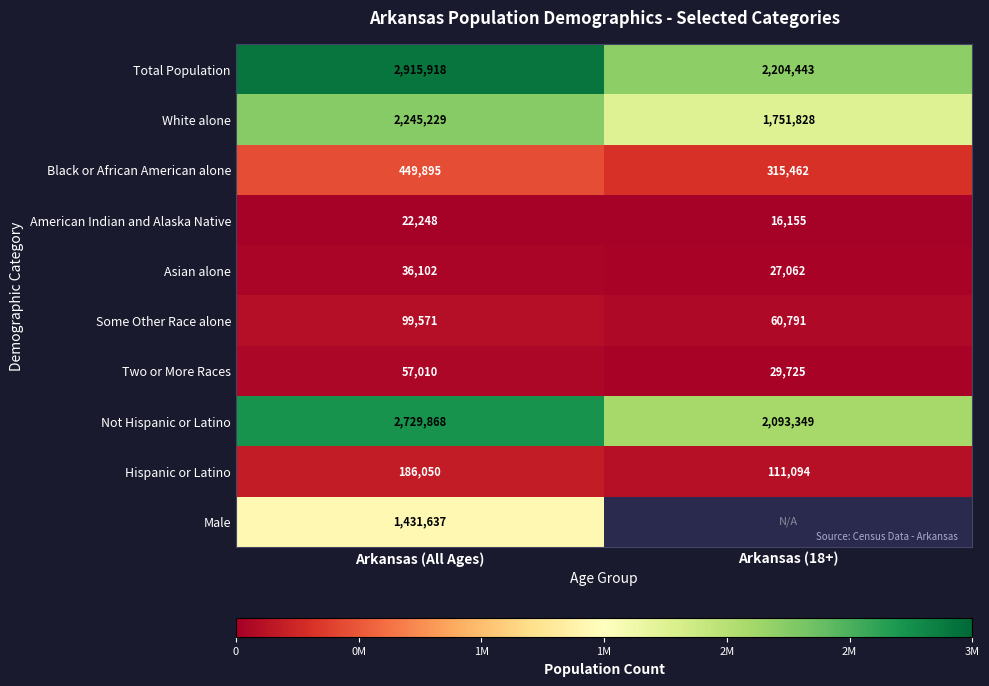

What is the spread (max minus min) of values at Arkansas (All Ages)?

2893670